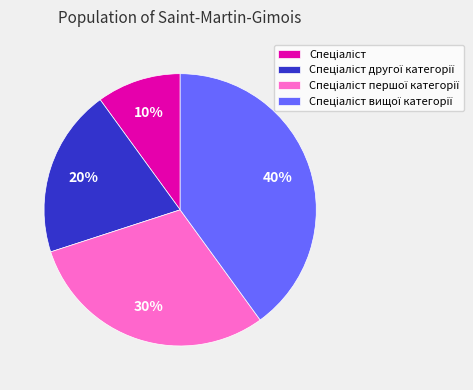

Is there any slice that represents more than half of the pie?

No